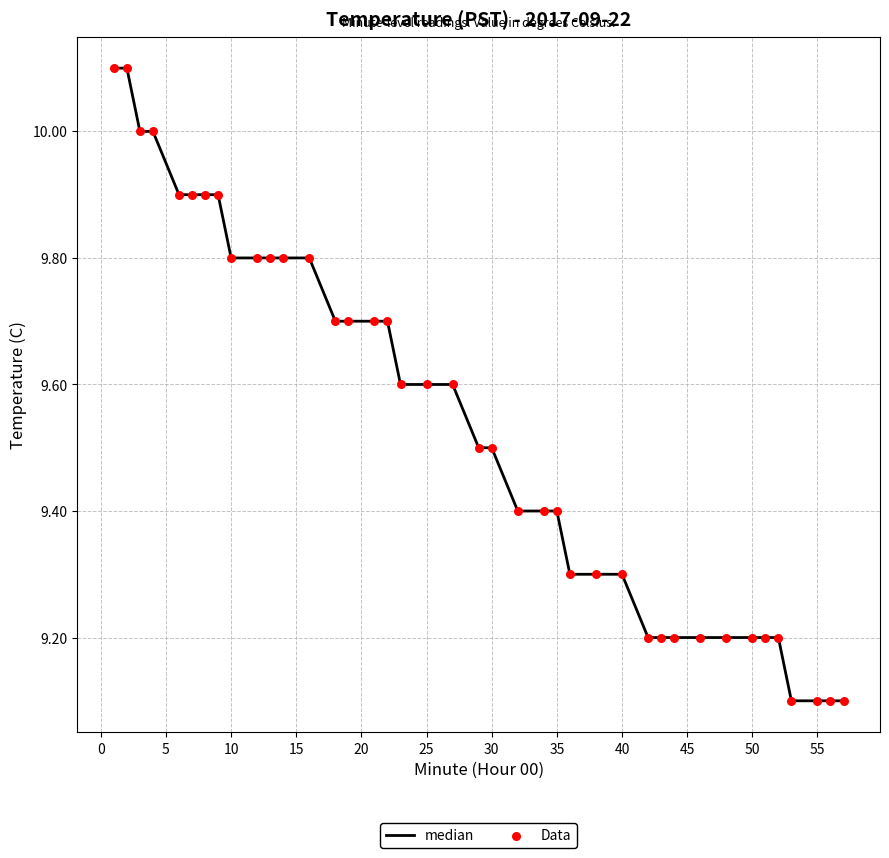

What is the maximum value shown in the chart?

10.1